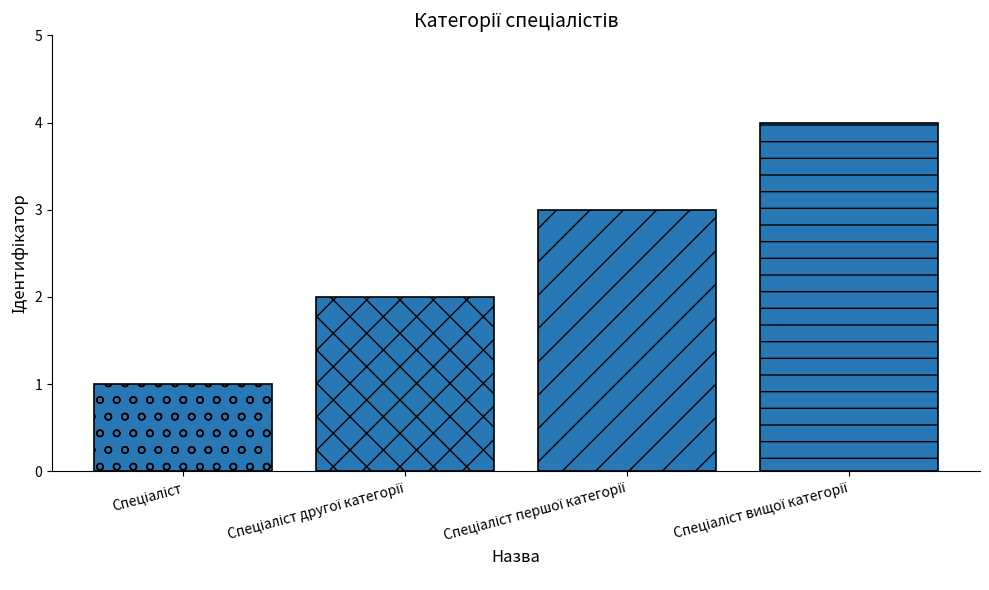

What is the smallest value displayed?

1